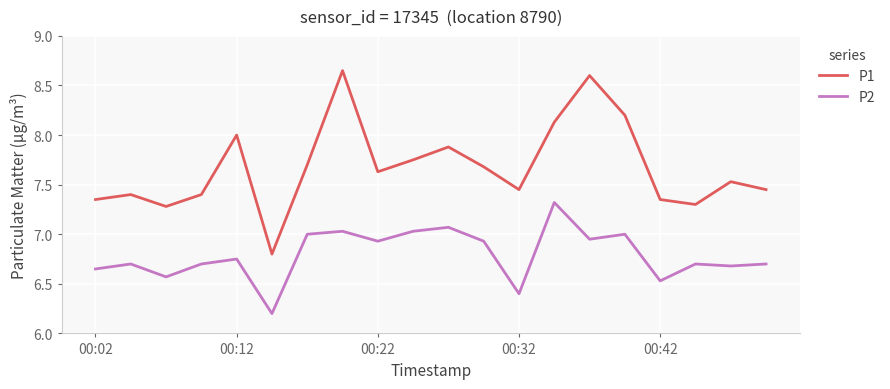

Which series has the largest total across all categories?

P1